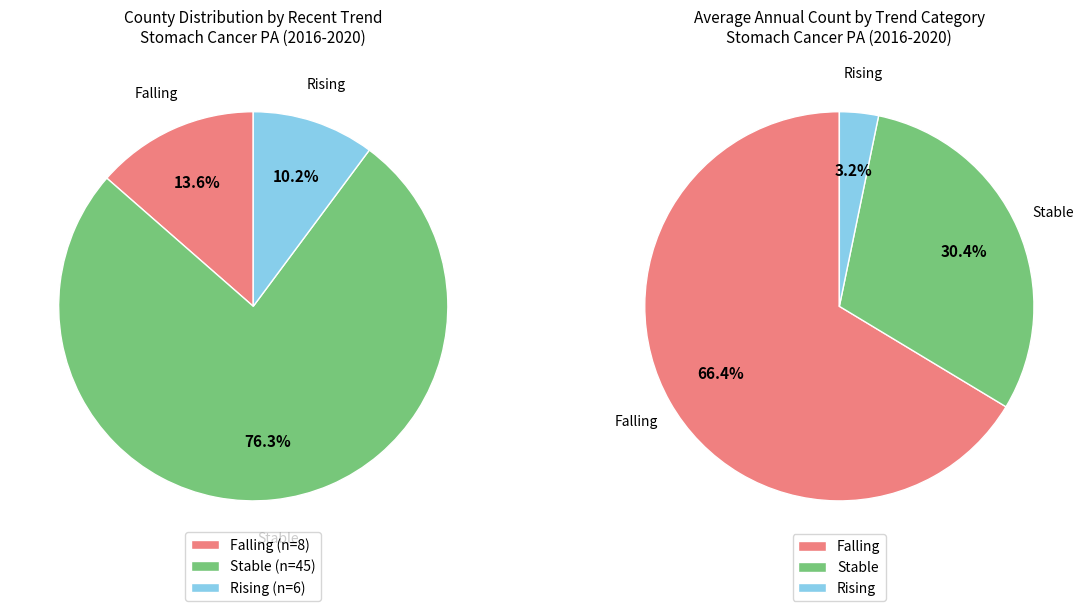

How many segments does this pie chart have?

3